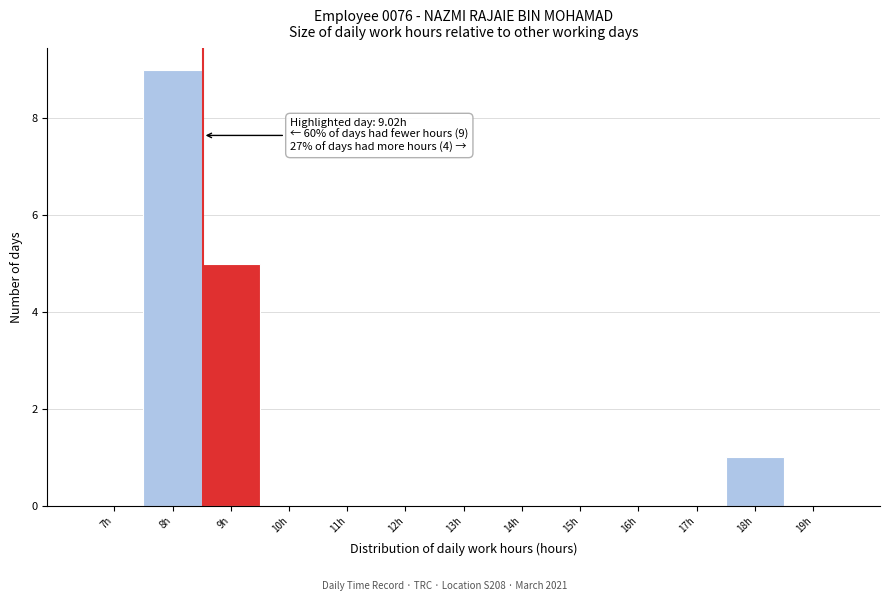

Reading left to right, extract all data points from this chart.

7h=0	8h=9	9h=5	10h=0	11h=0	12h=0	13h=0	14h=0	15h=0	16h=0	17h=0	18h=1	19h=0